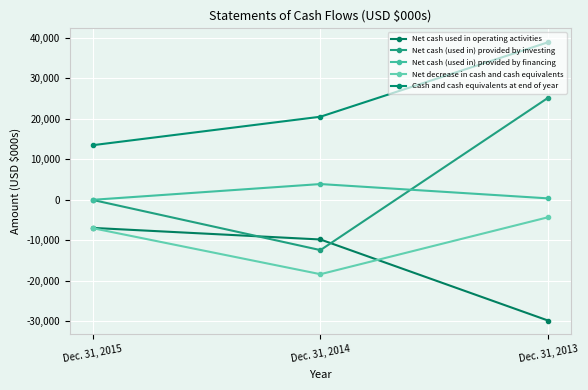

Rank the series by their maximum value, from highest to lowest.

Cash and cash equivalents at end of year, Net cash (used in) provided by investing, Net cash (used in) provided by financing, Net decrease in cash and cash equivalents, Net cash used in operating activities